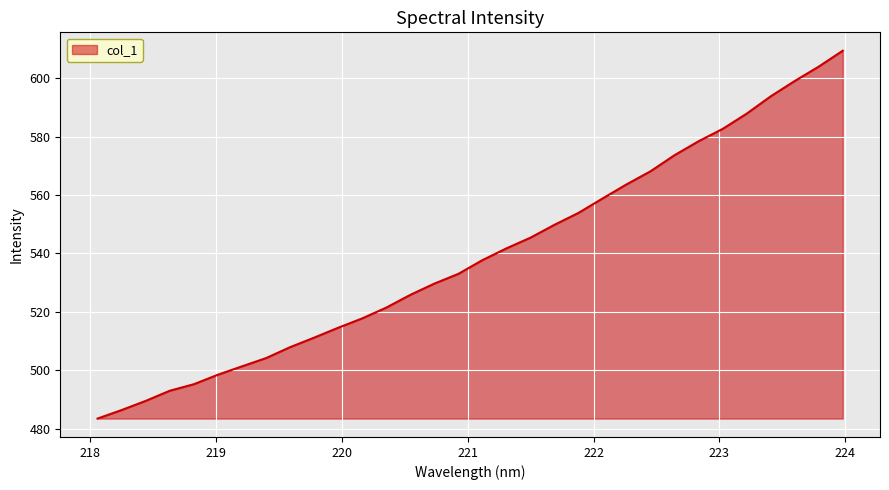

What is the difference between the maximum and minimum values?

126.0